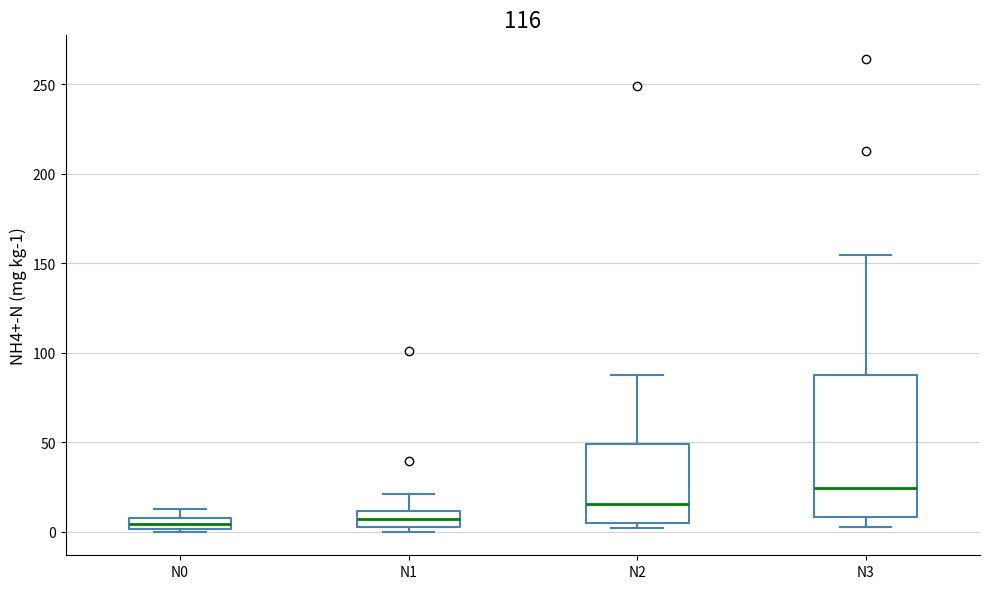

Comparing the boxes themselves (not the whiskers), which one is the tallest?

N3